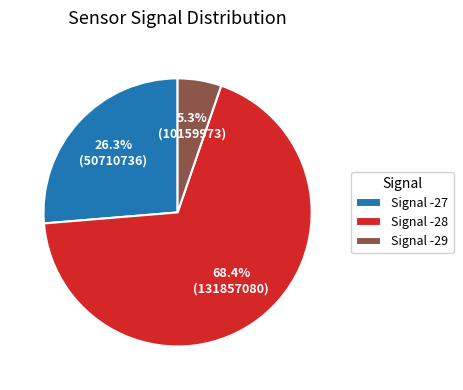

Does any single category account for the majority?

Yes